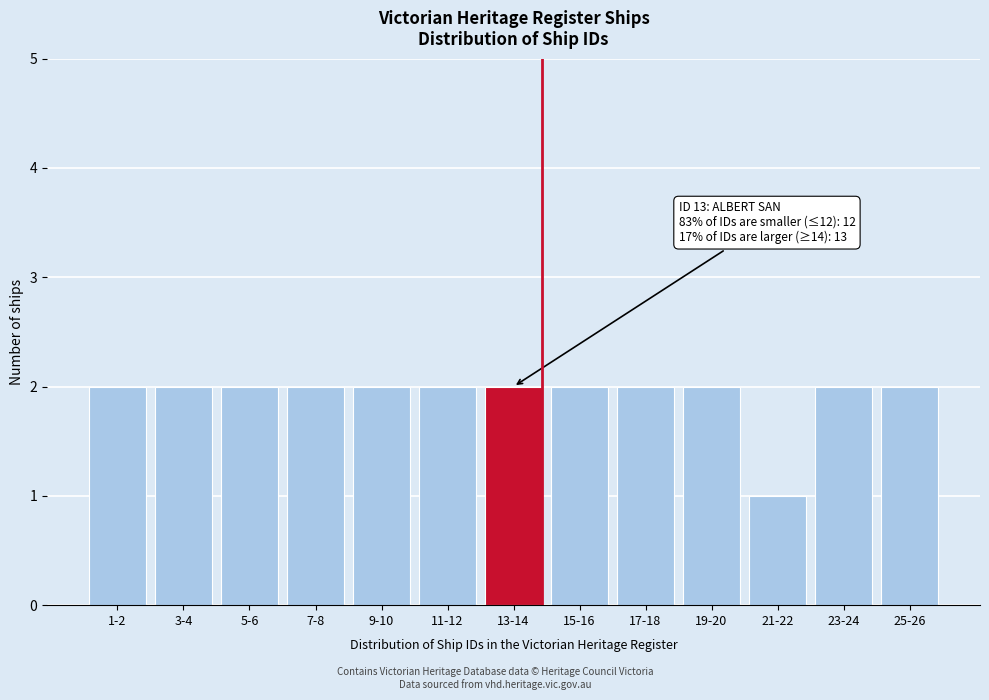

Reading left to right, list all the values displayed in this chart.

1-2=2	3-4=2	5-6=2	7-8=2	9-10=2	11-12=2	13-14=2	15-16=2	17-18=2	19-20=2	21-22=1	23-24=2	25-26=2